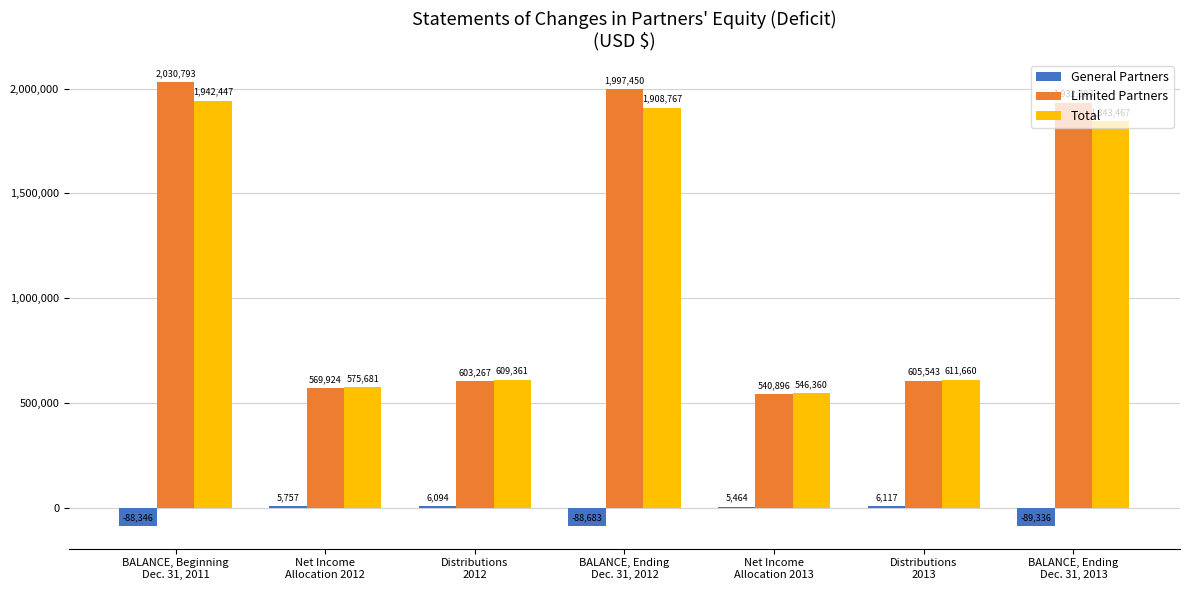

Count the number of categories in the chart.

7